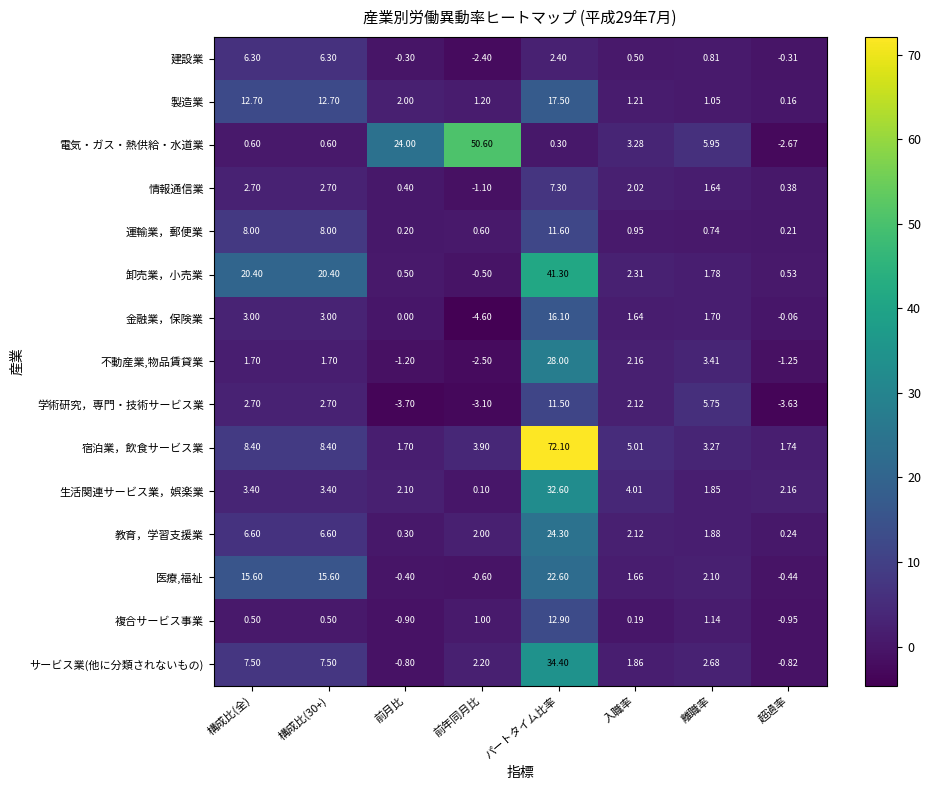

Which label corresponds to the largest value in the chart?

パートタイム比率